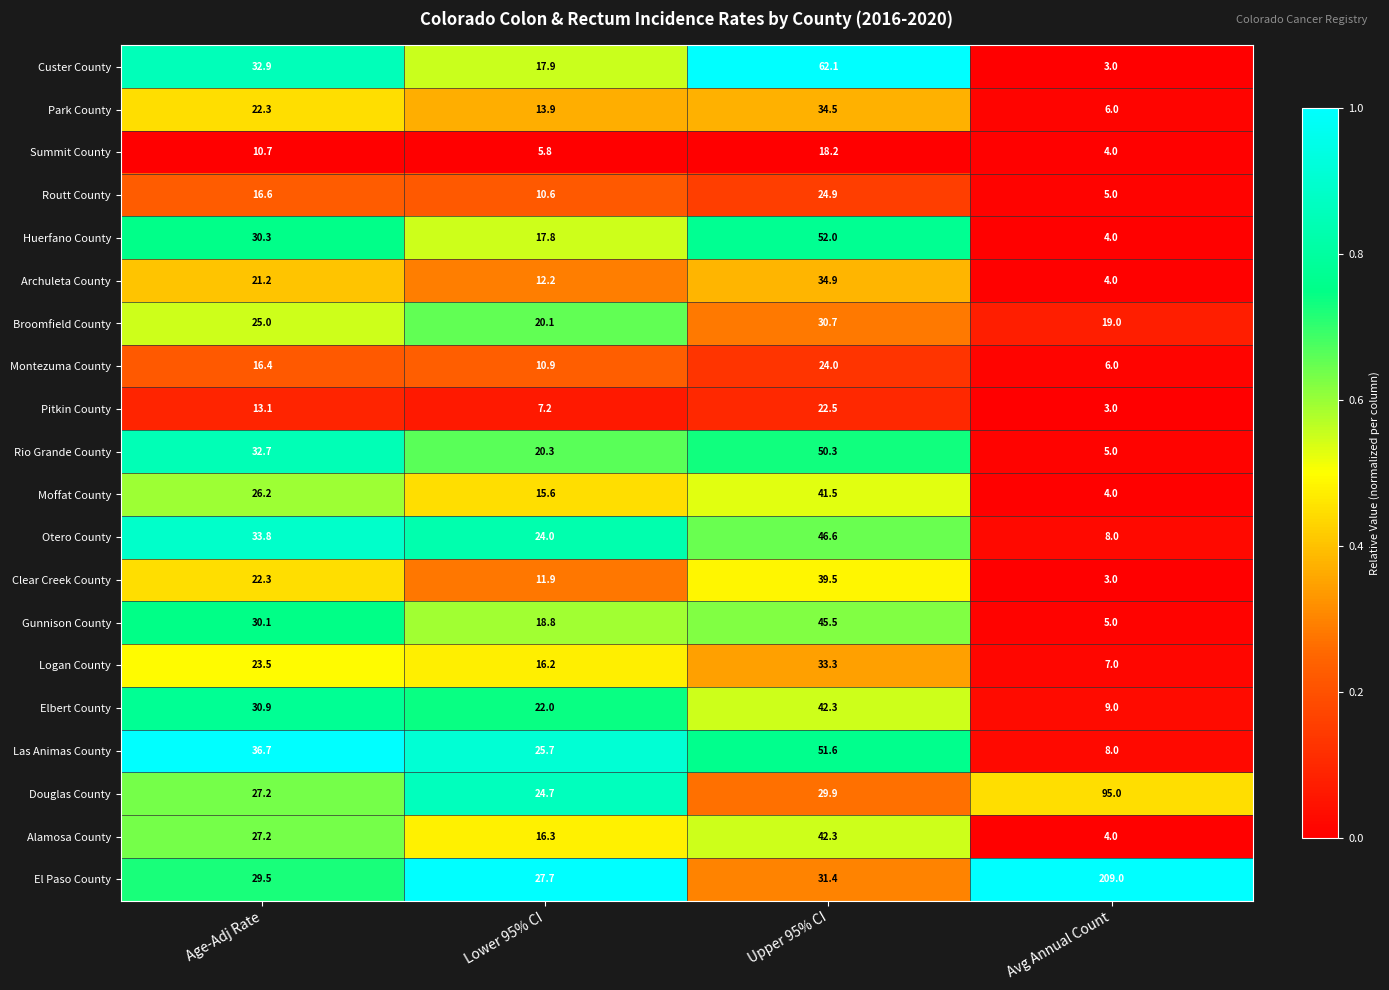

List the labels in order of Broomfield County value, largest first.

Upper 95% CI, Age-Adj Rate, Lower 95% CI, Avg Annual Count